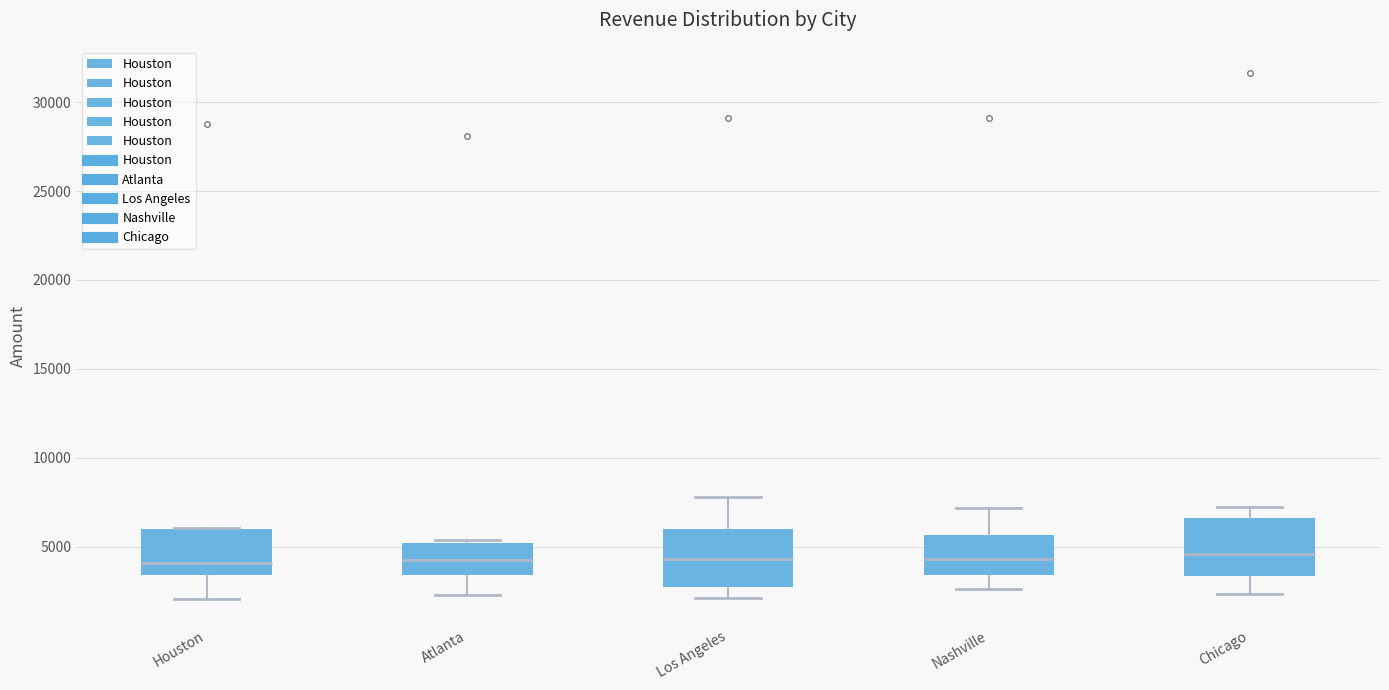

Reading left to right, read every box against the y-axis: the position of its median line, the range the box covers, and the ends of its whiskers. The values are not printed on the chart, so give them approximately, as read against the axis.

Houston: median 4000, box 3500 to 6000, whiskers 2000 to 6000
Atlanta: median 4500, box 3500 to 5000, whiskers 2500 to 5500
Los Angeles: median 4500, box 2500 to 6000, whiskers 2000 to 8000
Nashville: median 4500, box 3500 to 5500, whiskers 2500 to 7000
Chicago: median 4500, box 3500 to 6500, whiskers 2500 to 7000